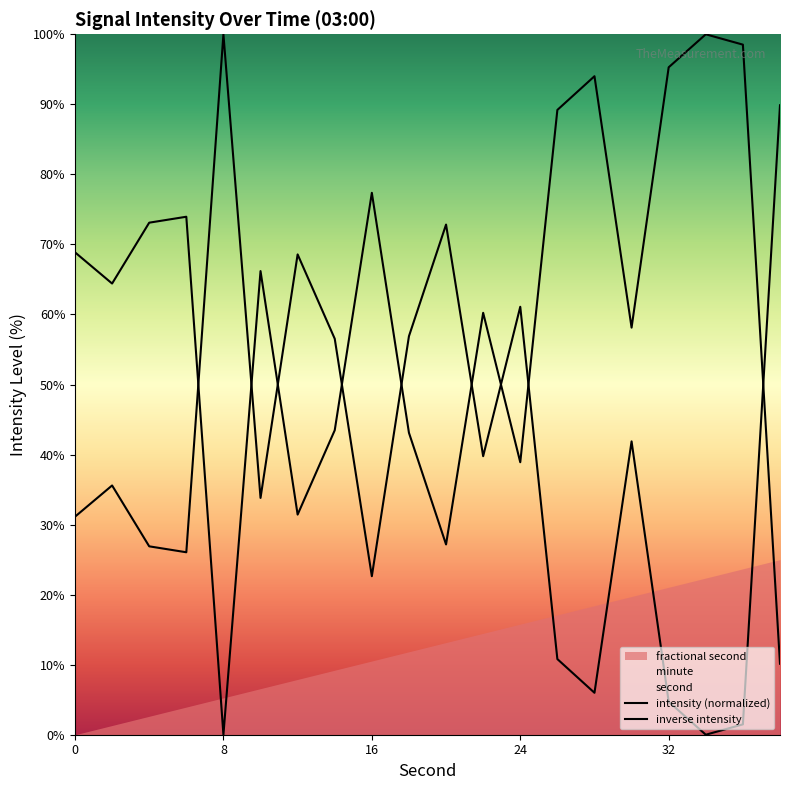

What is the difference between the second highest and minimum values in the intensity (normalized) series?

98.5